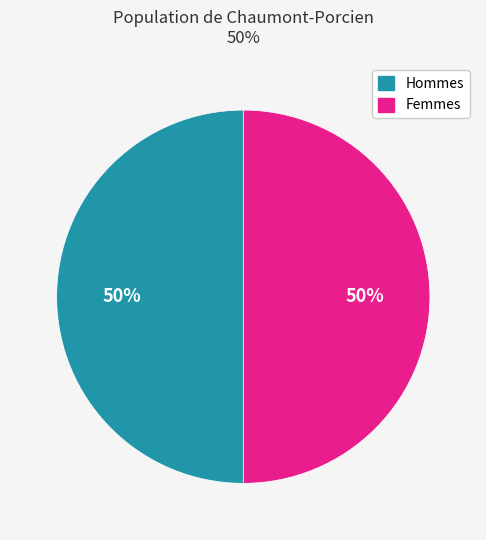

What percentage is the Femmes slice, to the nearest percent?

50%